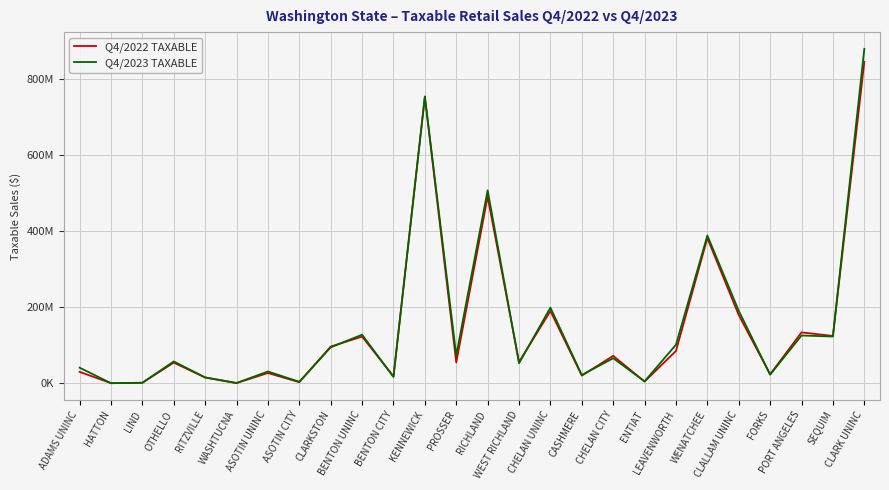

Which series changed the most between HATTON and WEST RICHLAND?

Q4/2022 TAXABLE